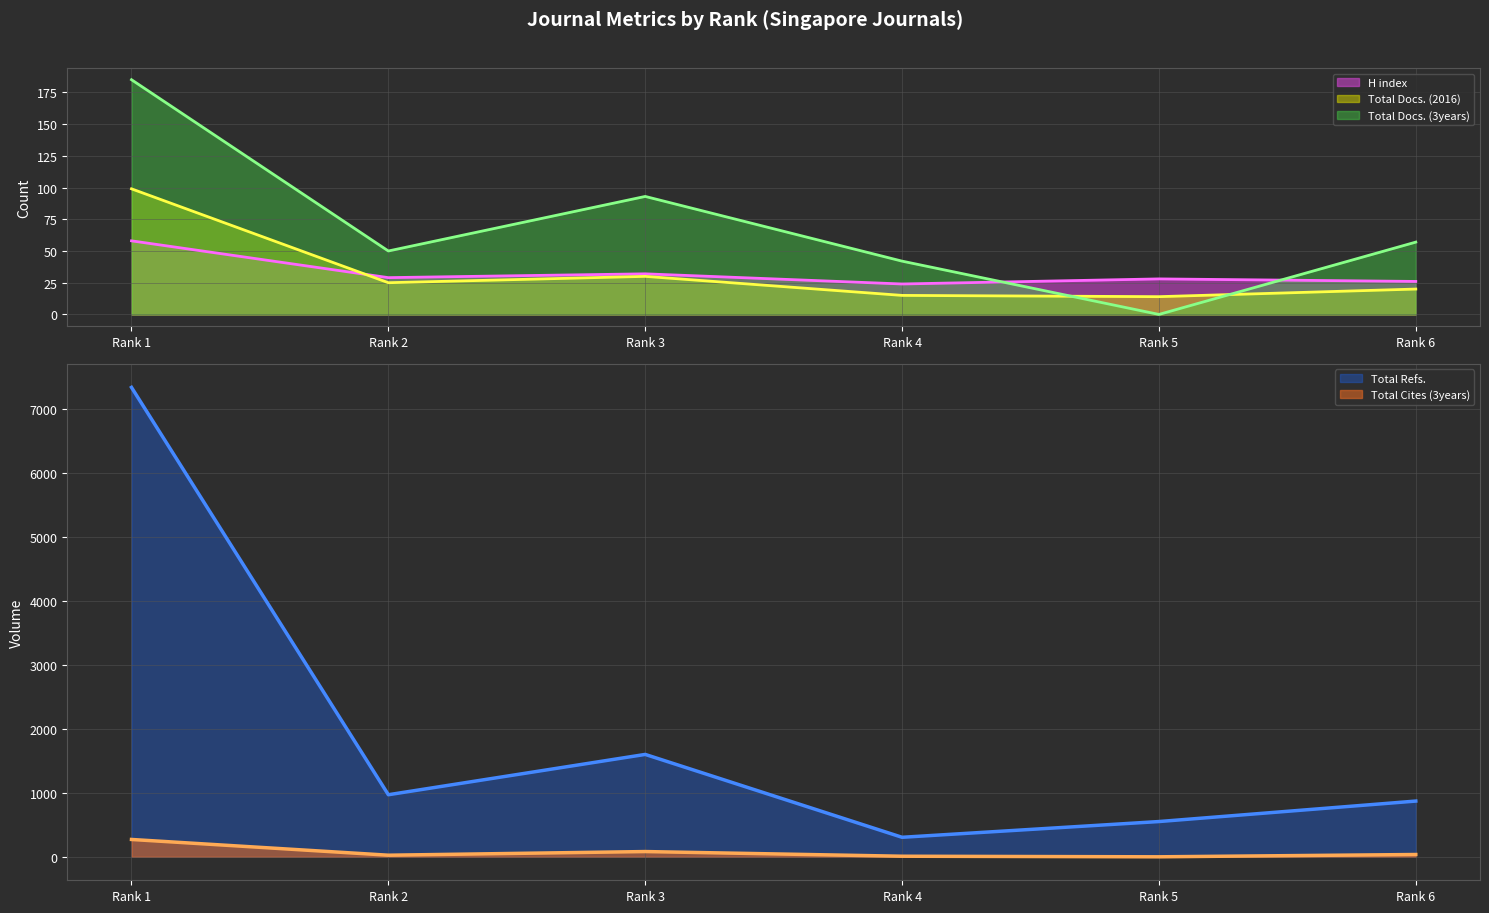

What is the difference between the maximum and second lowest values in the Total Refs. series?

6785